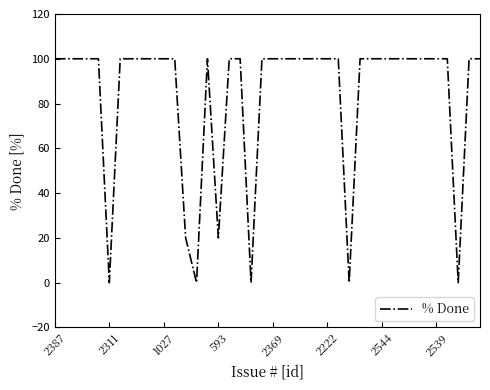

What is the difference between the maximum and minimum values?

100